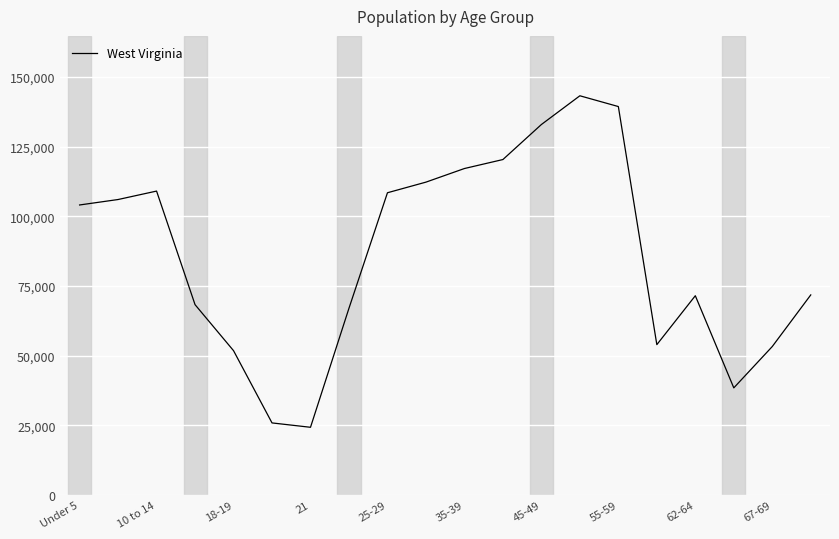

What is the greatest value displayed?

143232